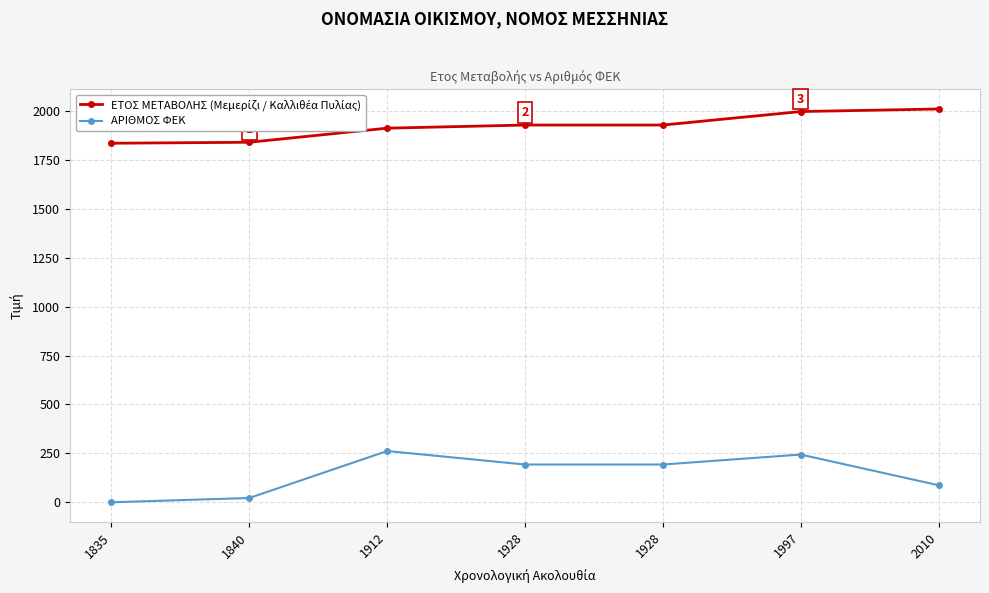

What is the difference between the ΕΤΟΣ ΜΕΤΑΒΟΛΗΣ (Μεμερίζι / Καλλιθέα Πυλίας) values at 1835 and 1912?

77